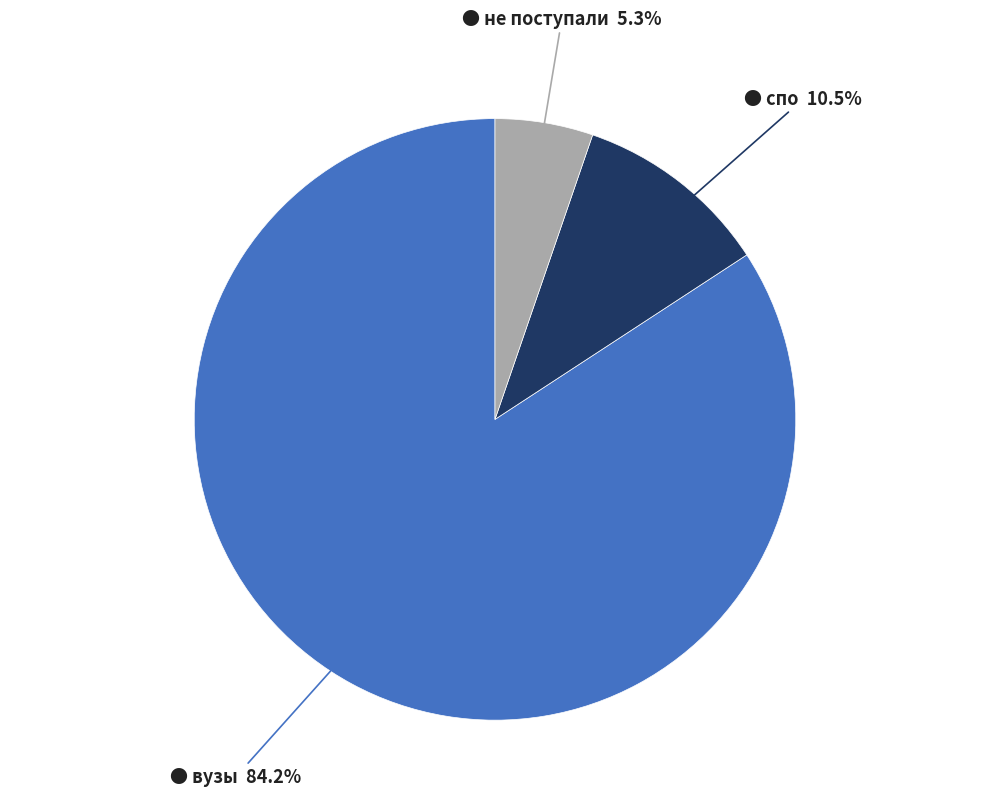

Is there a majority slice in this chart?

Yes